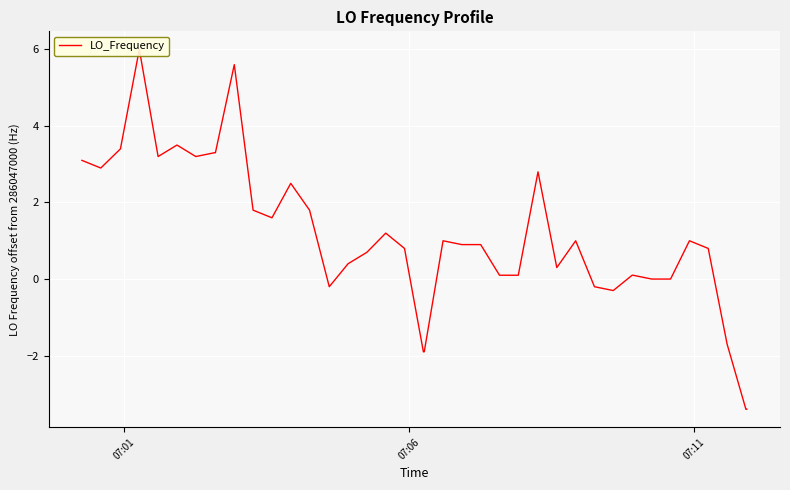

How many lines are shown in the chart?

1